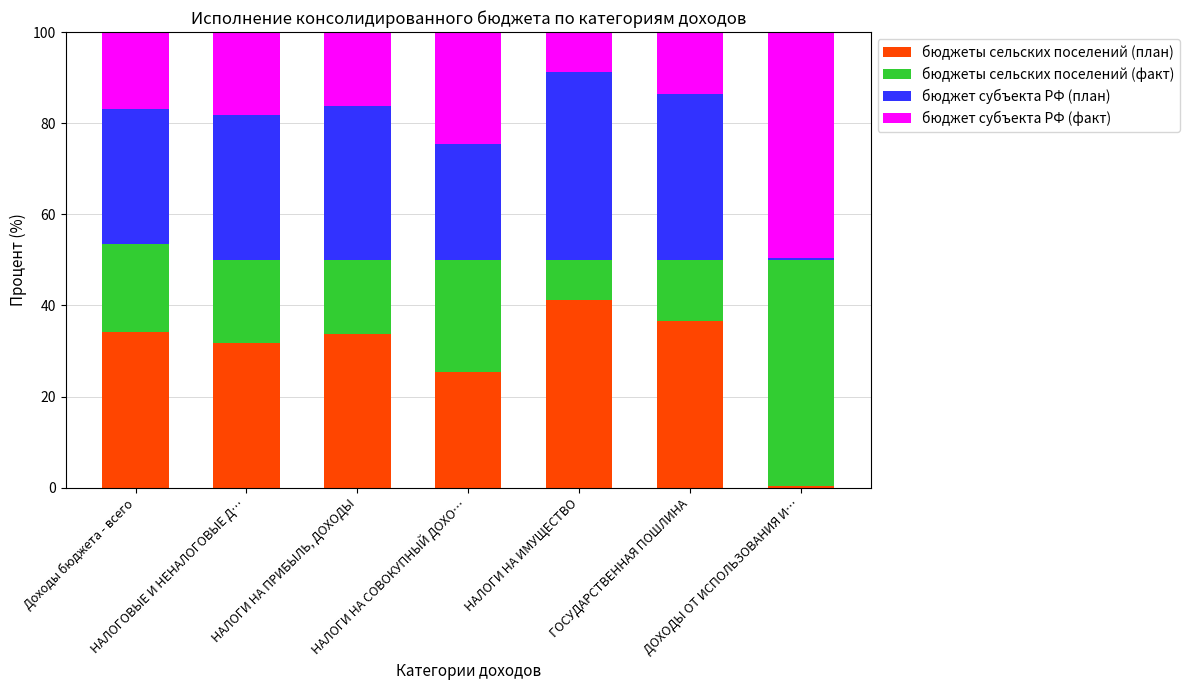

Are the bars grouped side by side (vs. stacked)?

No